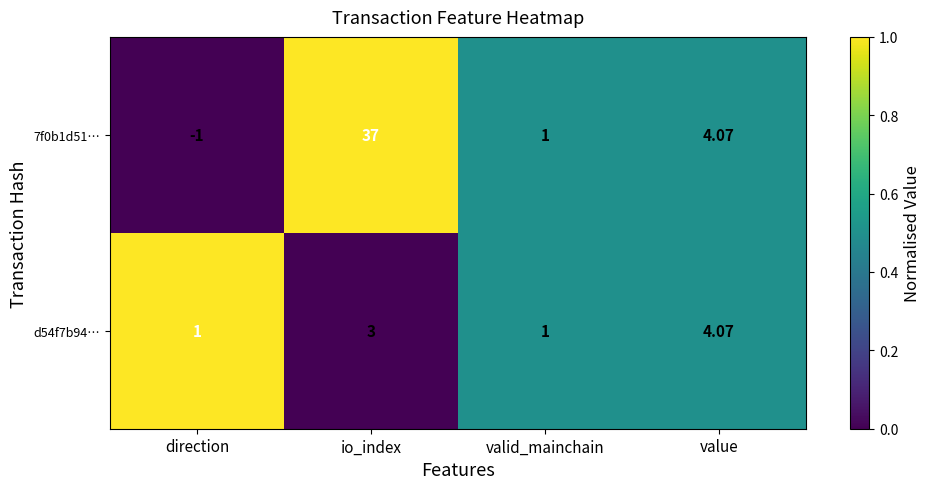

Which label corresponds to the largest value in the chart?

io_index